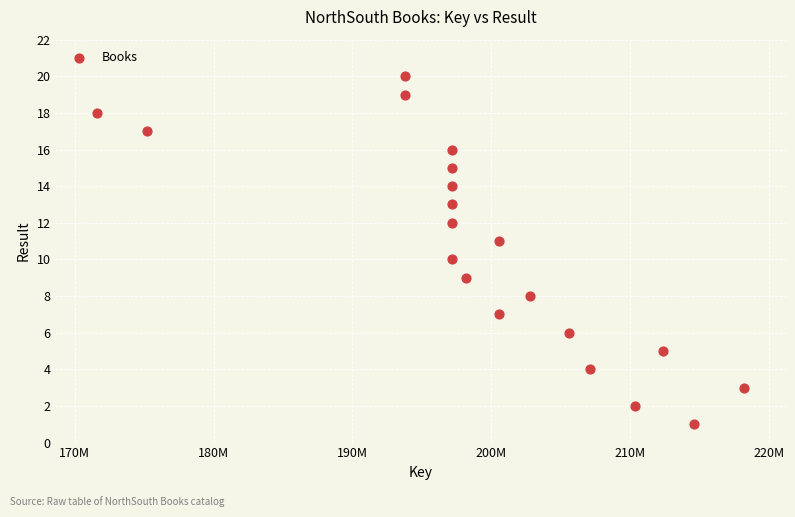

What is the range of X values (max minus min)?

46616444